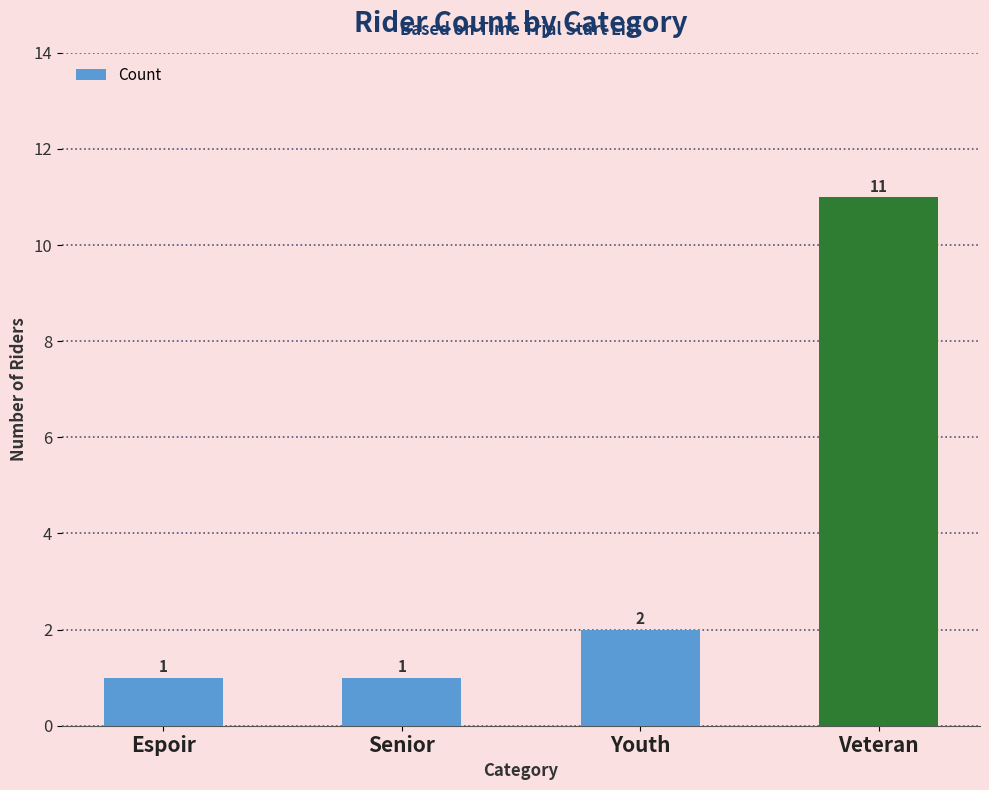

Does the chart contain stacked bars?

No